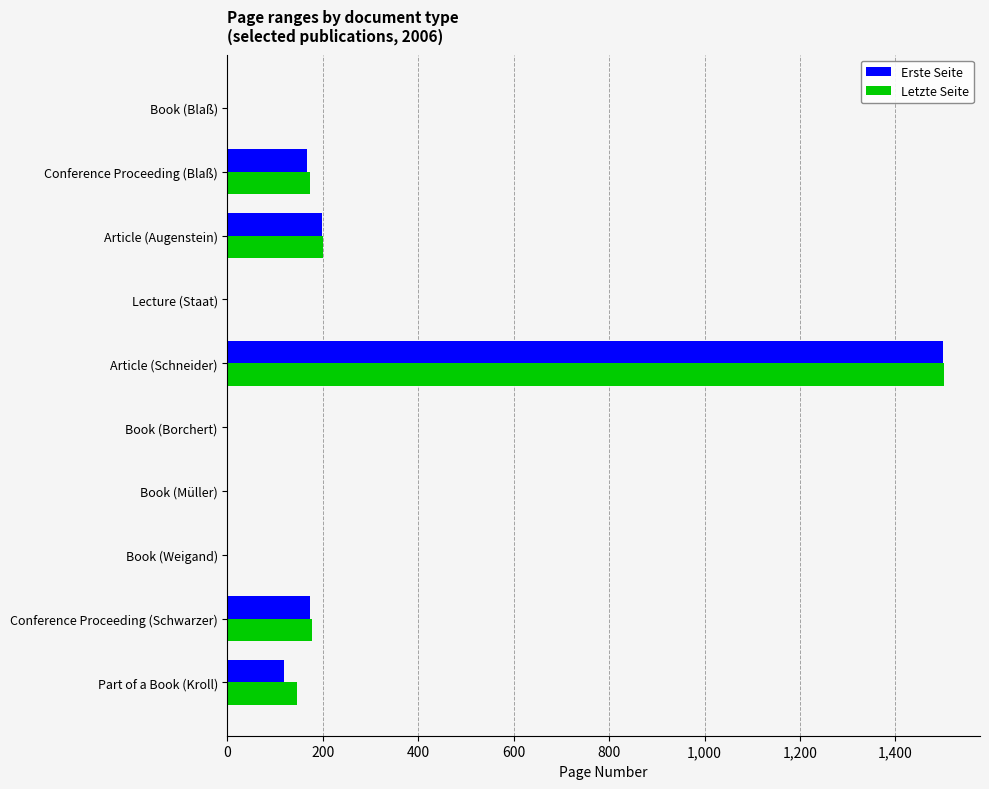

Is it true that Erste Seite equals 815 at Article (Schneider)?

False